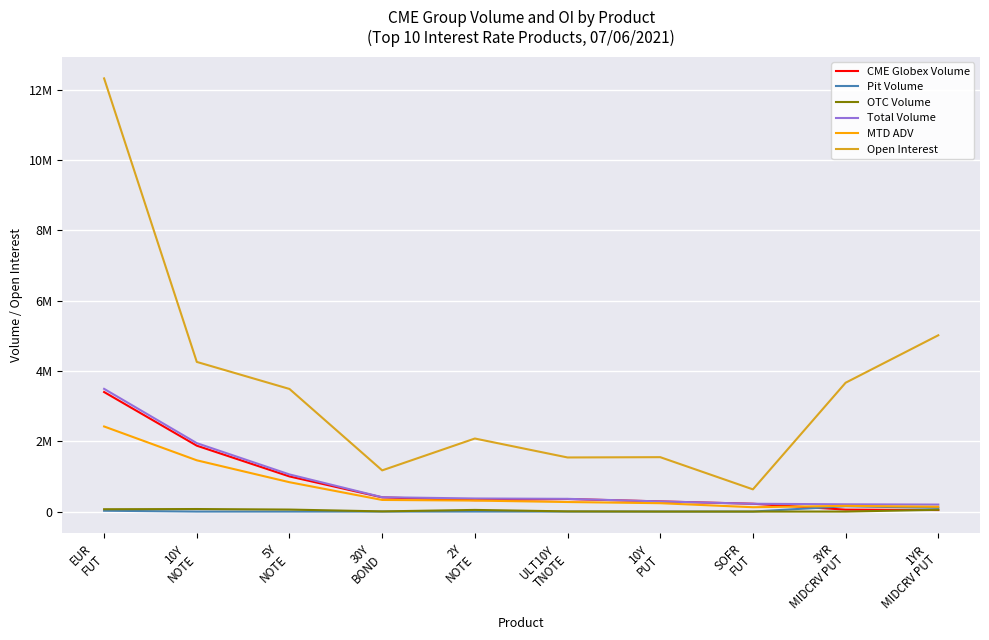

What is the difference between the highest and lowest values at 10Y
NOTE?

4258412.0